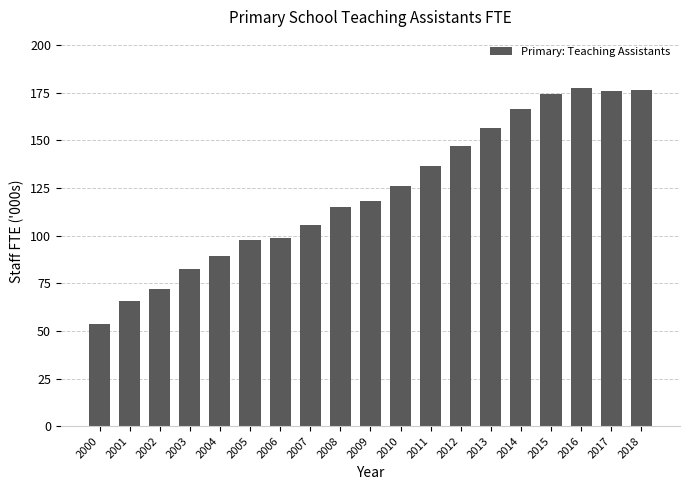

What is the difference between the maximum and minimum values?

124.3